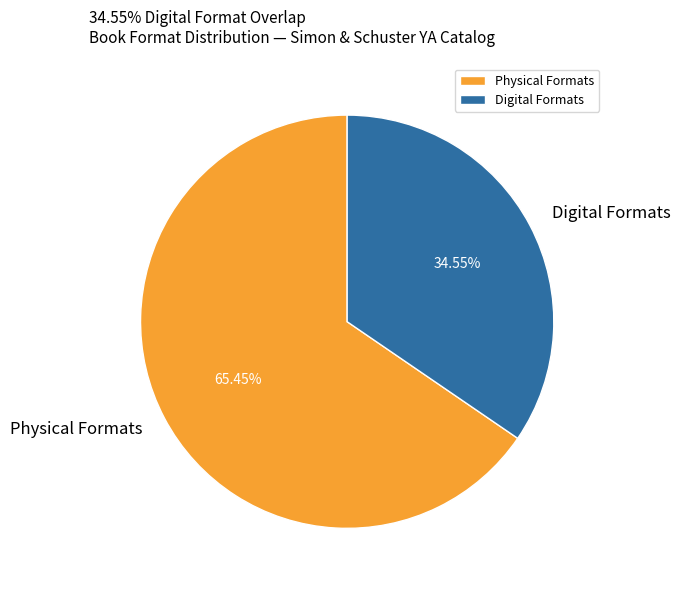

What is the largest slice in the pie chart?

Physical Formats